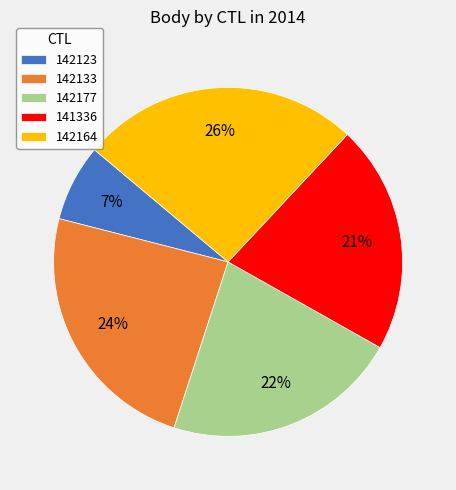

To the nearest percent, what is the difference between the 142177 and 142164 slice percentages?

4%